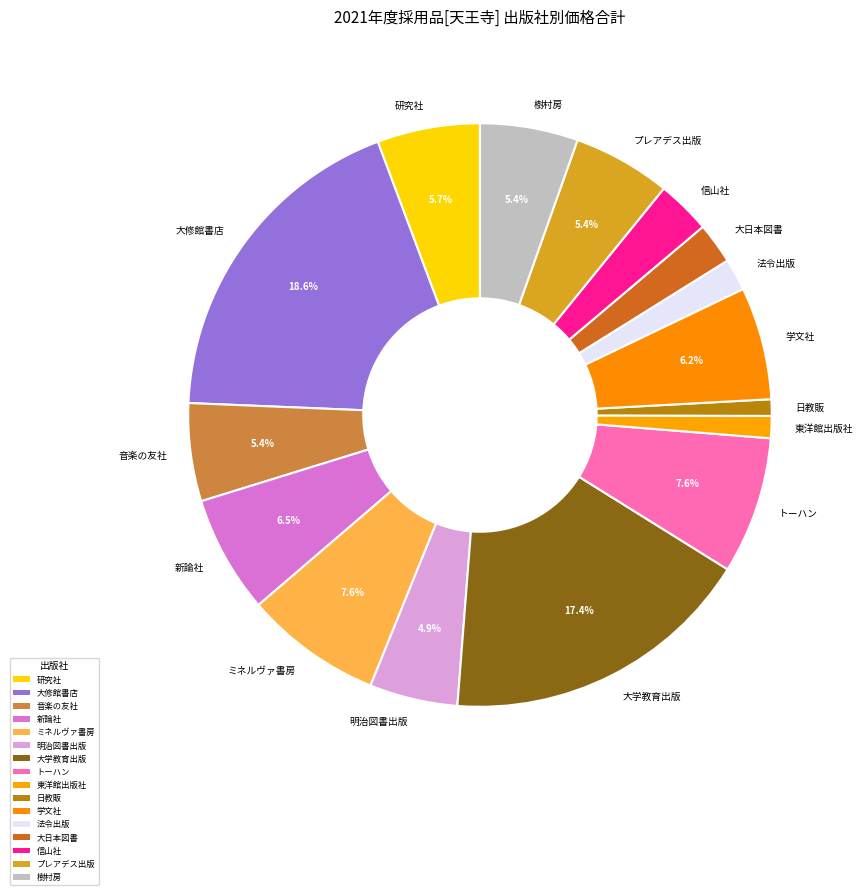

Count the number of slices in the pie.

16